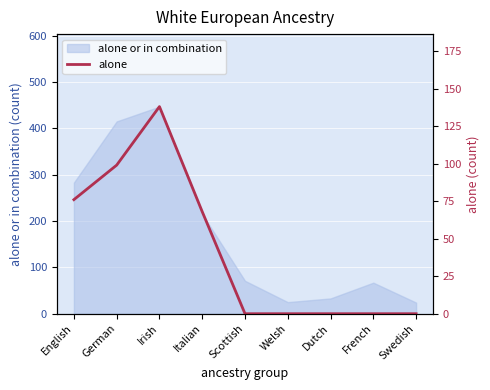

The value of alone or in combination at Scottish is 71. True or false?

True